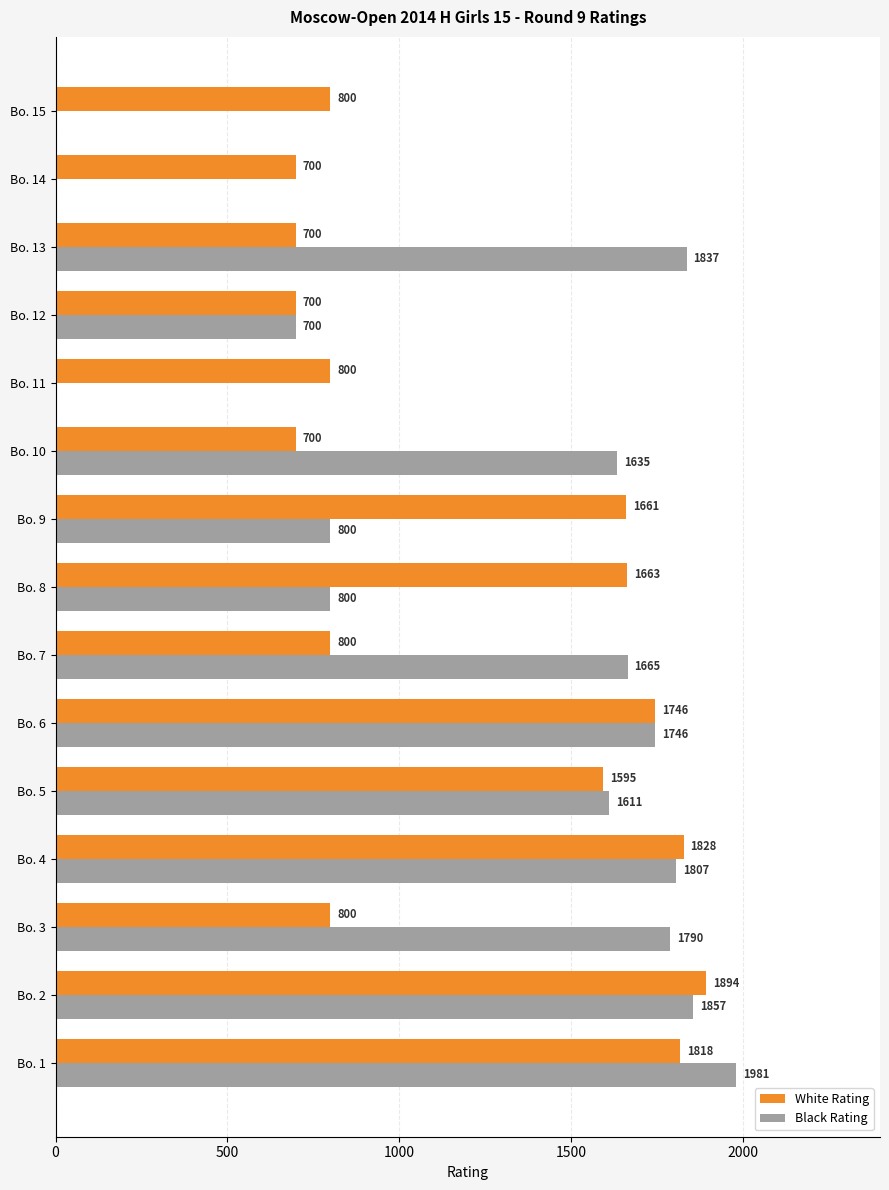

The Black Rating series shows 1030 at Bo. 5. True or false?

False